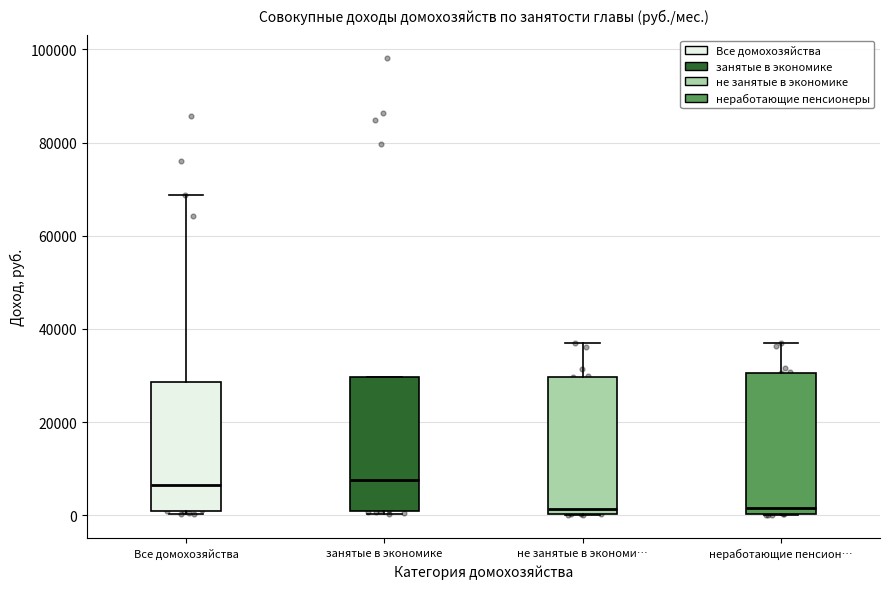

Reading left to right, read every box against the y-axis: the position of its median line, the range the box covers, and the ends of its whiskers. The values are not printed on the chart, so give them approximately, as read against the axis.

Все домохозяйства: median 6000, box 0 to 28000, whiskers 0 (just below the box's lower edge) to 68000
занятые в экономике: median 8000, box 0 to 30000, whiskers 0 to 30000
не занятые в экономи…: median 2000, box 0 to 30000, whiskers 0 to 38000
неработающие пенсион…: median 2000, box 0 to 30000, whiskers 0 to 38000